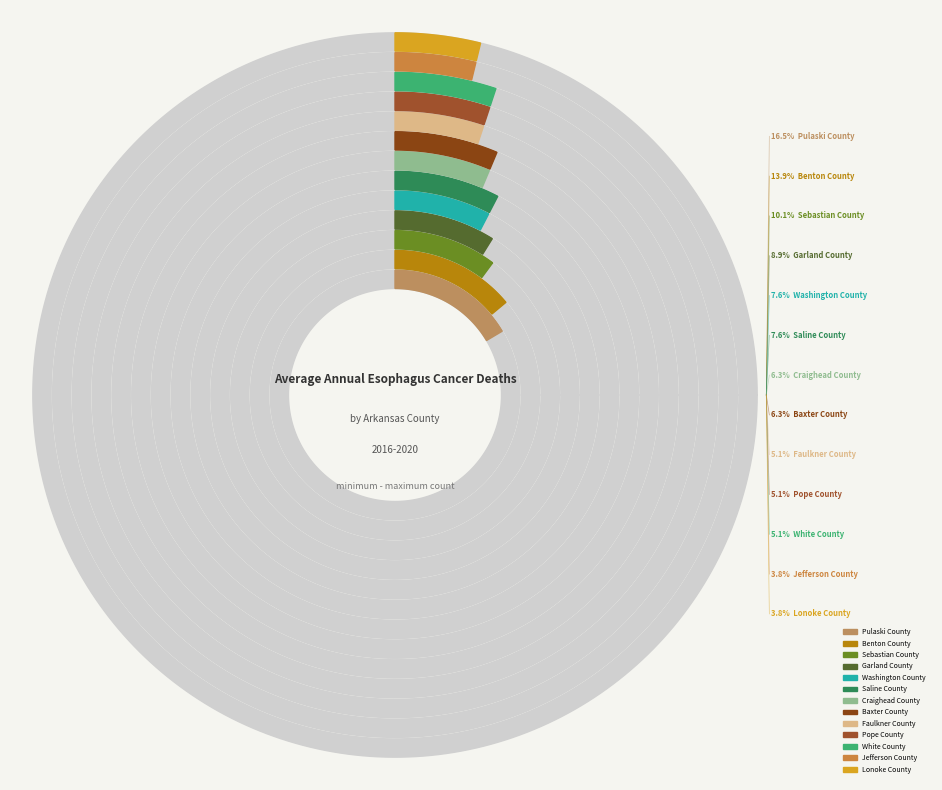

How much of the chart is everything except Jefferson County?

96.2%